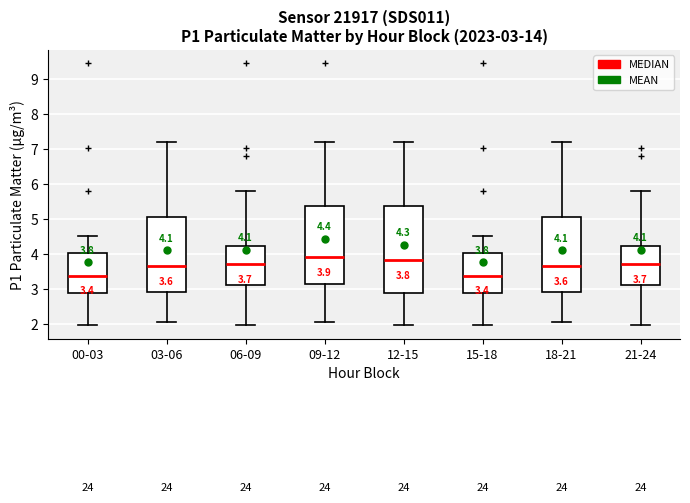

Comparing the boxes themselves (not the whiskers), which one is the tallest?

12-15